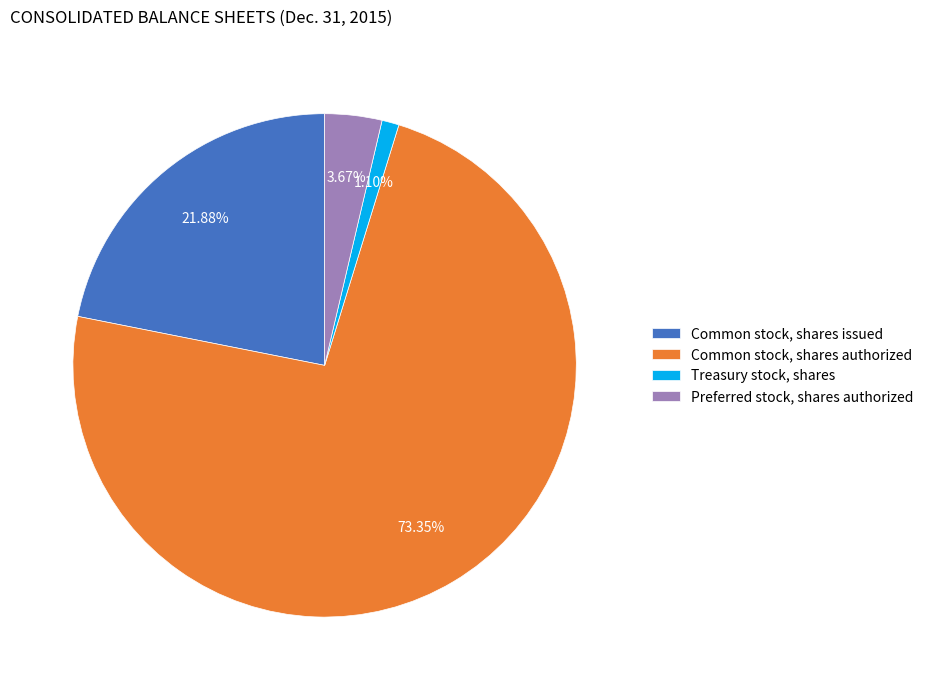

Is it true that Common stock, shares issued is 22% of the pie?

True